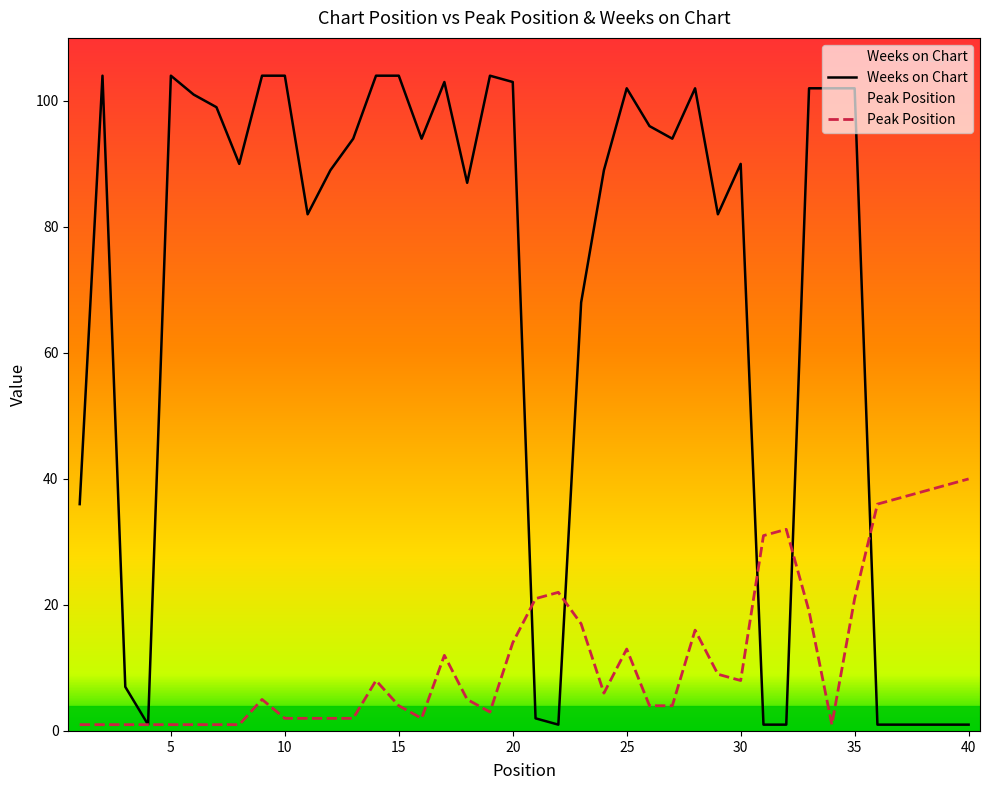

What is the total value across all series at 39?

40